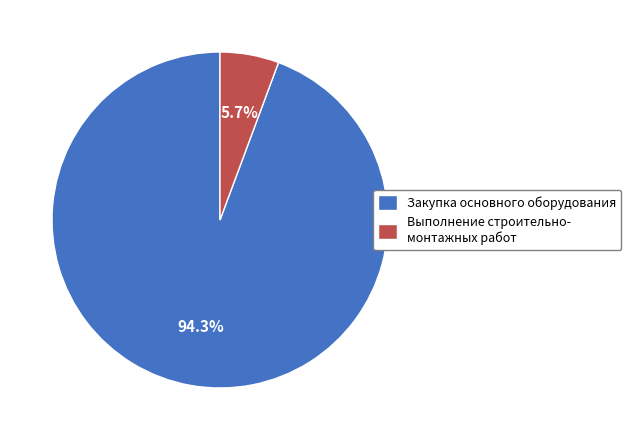

Rank the categories by value from lowest to highest.

Выполнение строительно- монтажных работ, Закупка основного оборудования